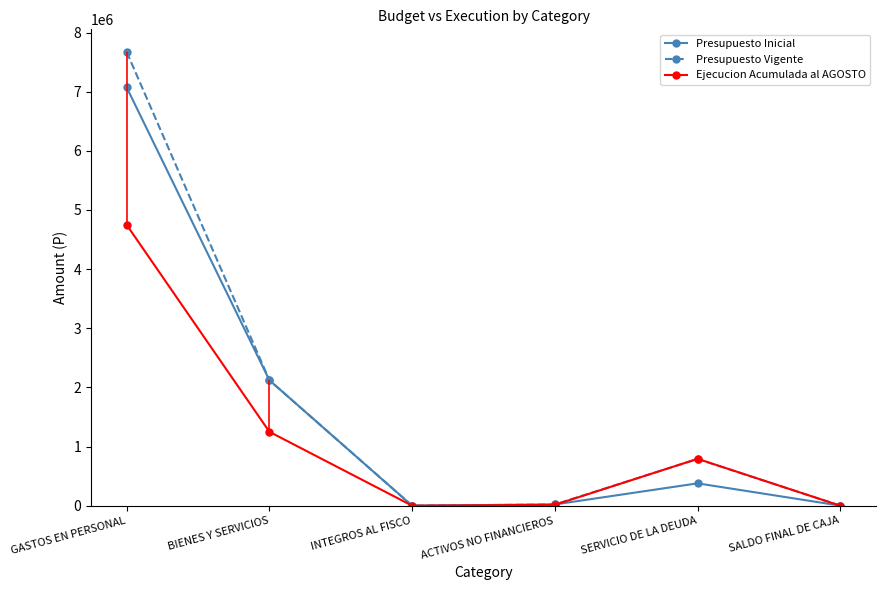

Which series has the widest spread of values?

Presupuesto Vigente